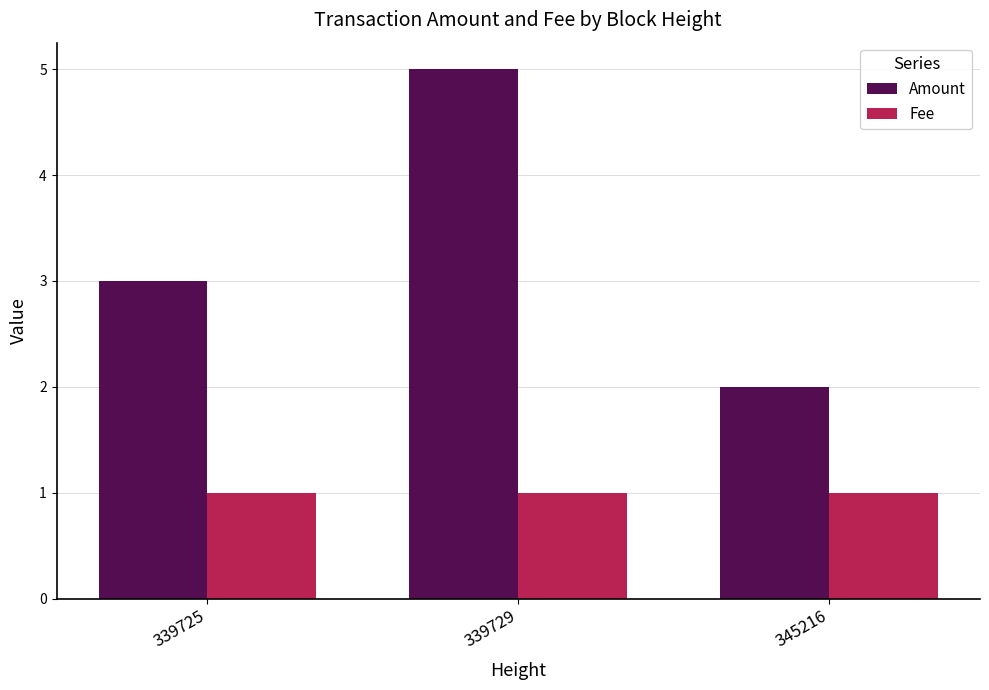

What are all the series names shown in the legend?

Amount, Fee